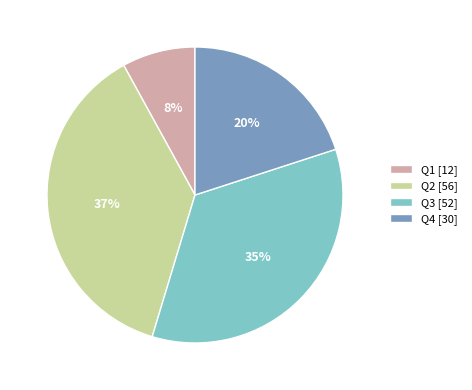

Which category has the smallest portion of the pie?

Q1